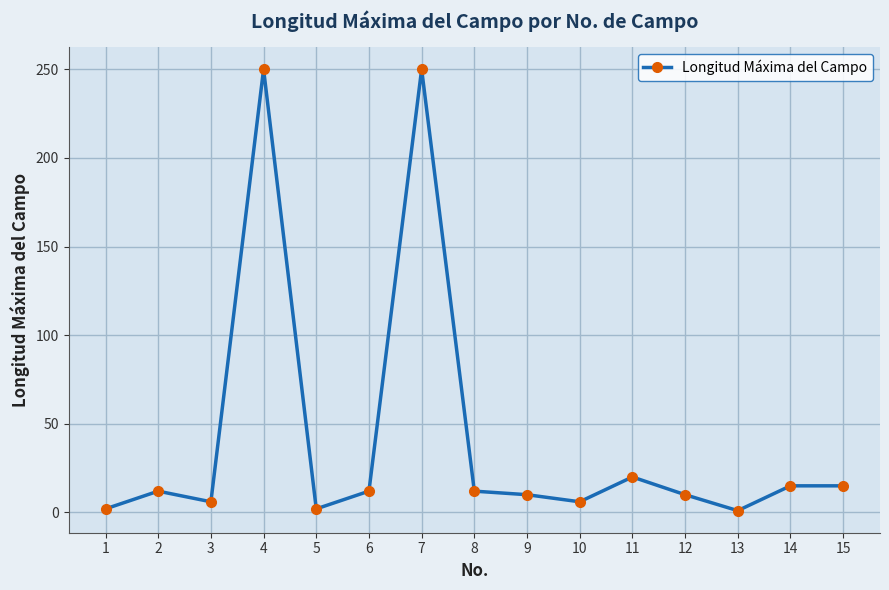

Is it true that the value at 13 is 1?

True